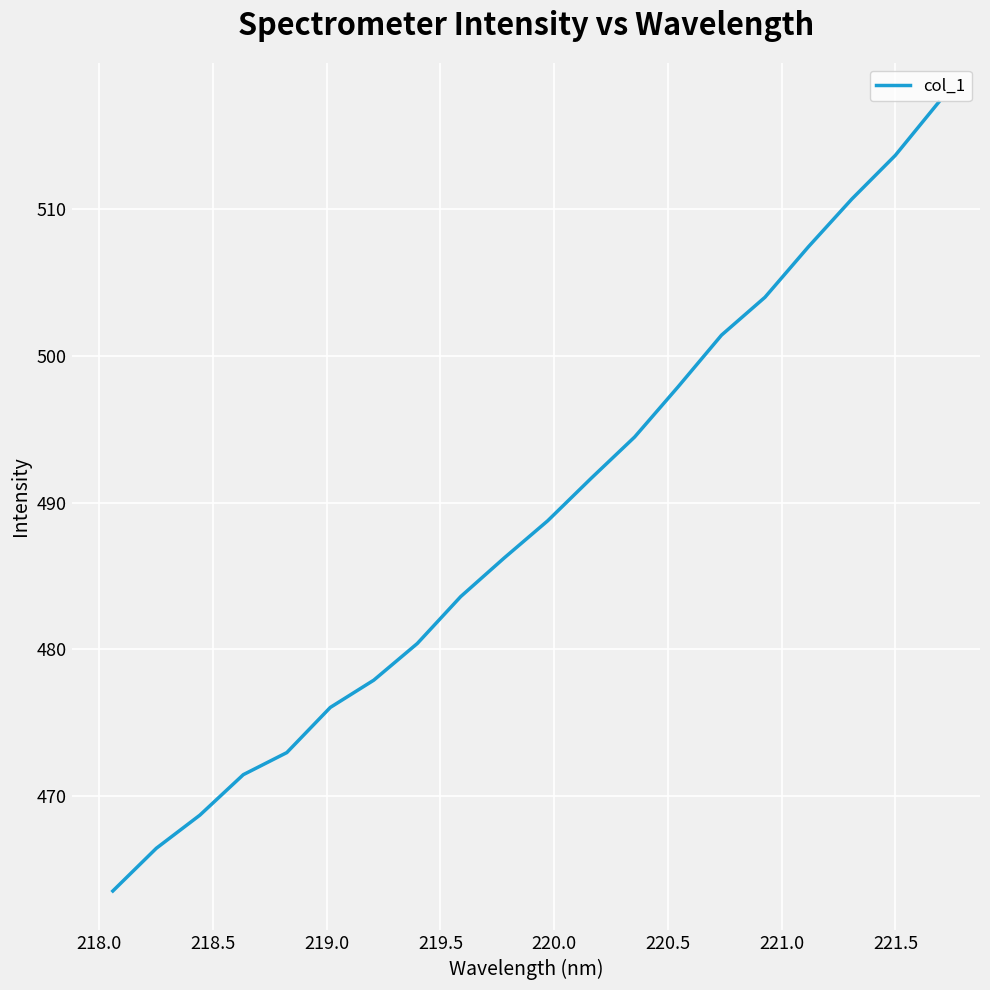

What is the maximum value shown in the chart?

517.3